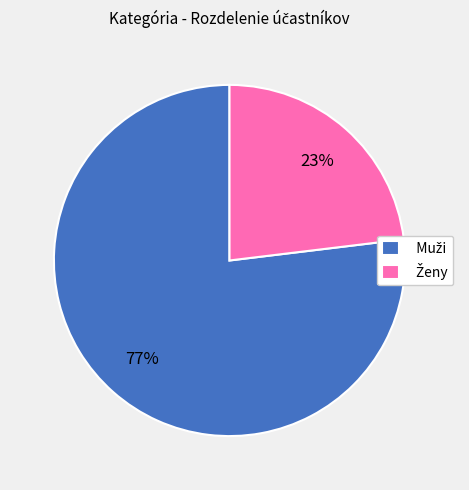

To the nearest percent, what is the difference between the largest and smallest slice percentages?

54%